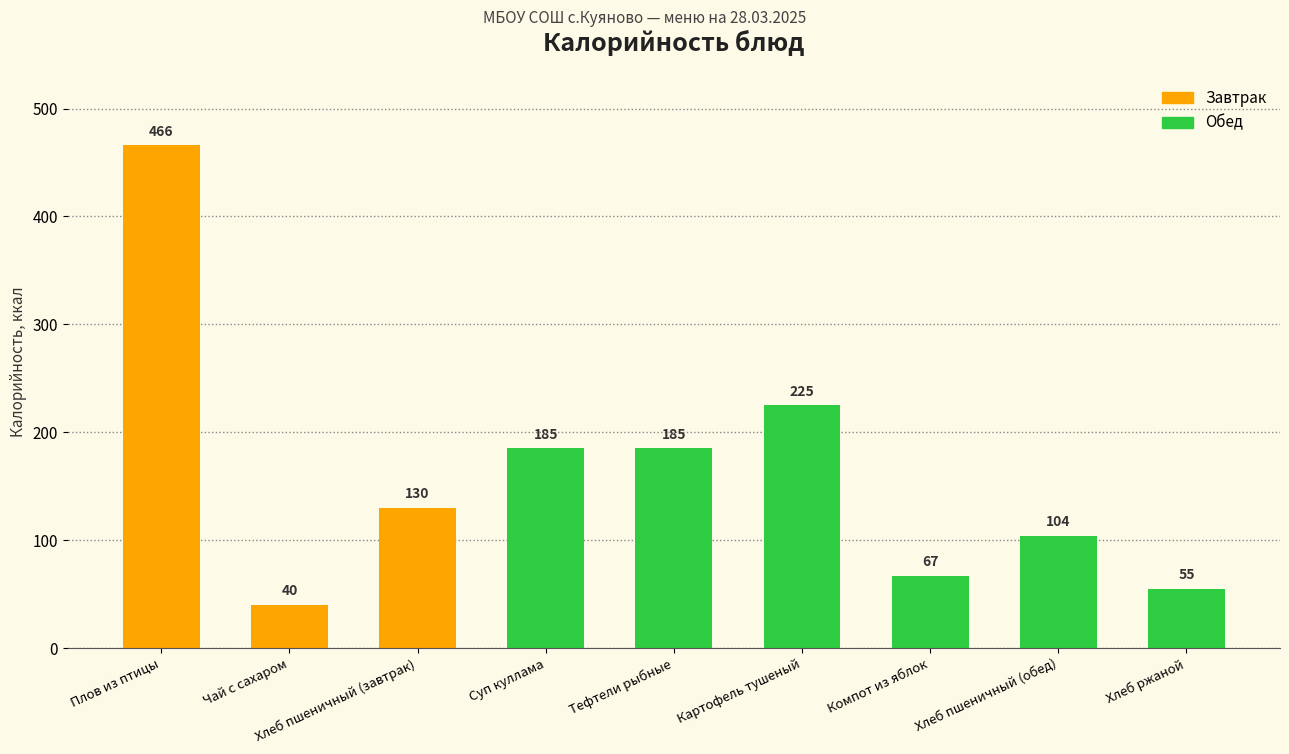

Reading left to right, what are all the values shown in this chart?

466	40	130	185	185	225	67	104	55